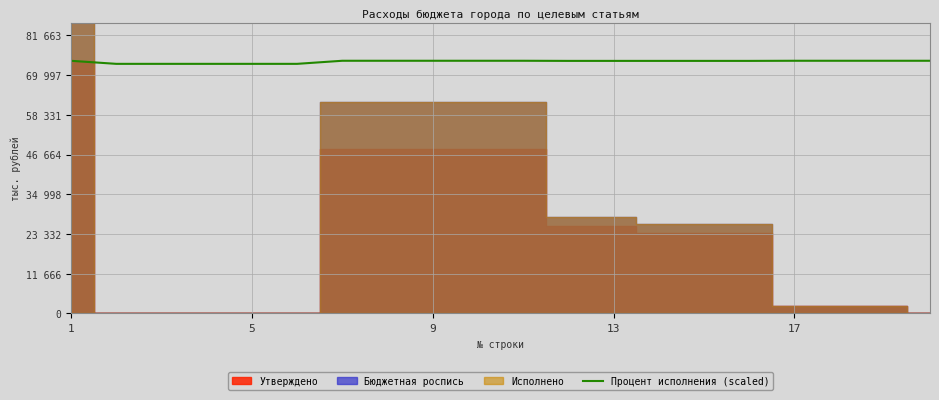

The chart shows a value of 128703.3 at 15. True or false?

False